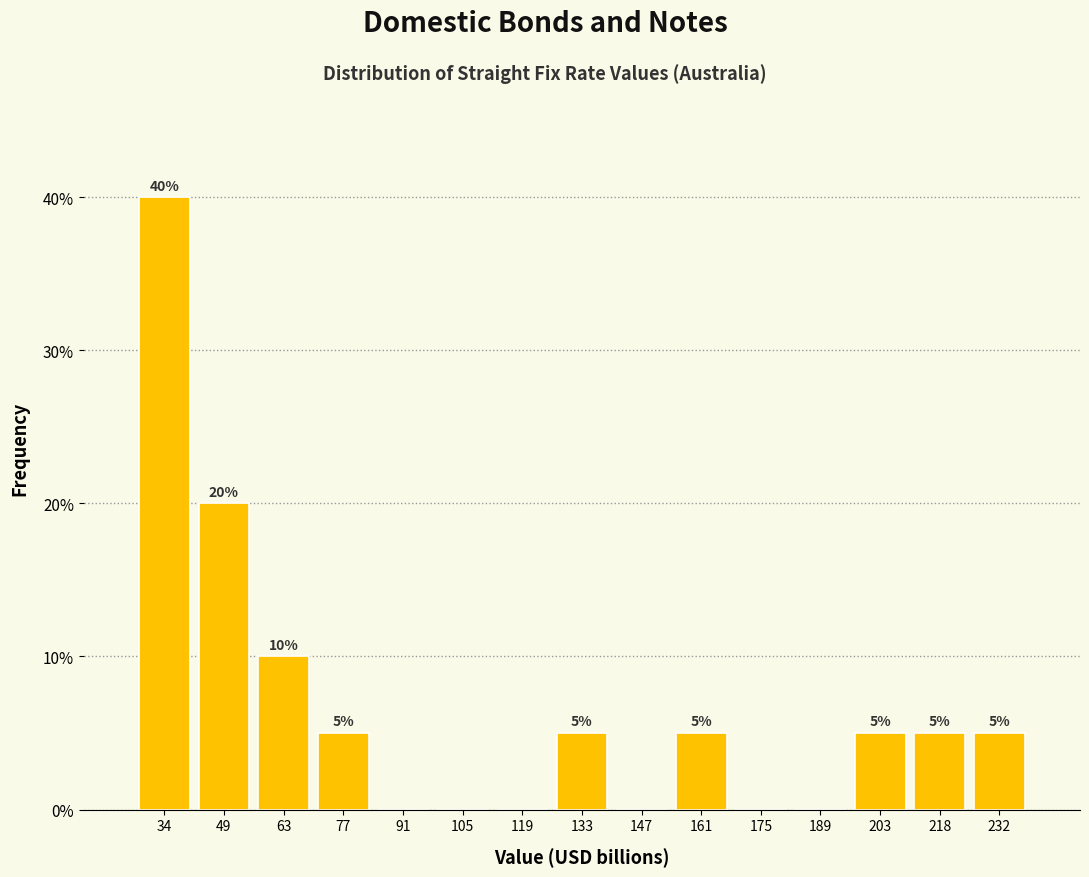

Over which range of the x-axis is the bar tallest?

28 to 42